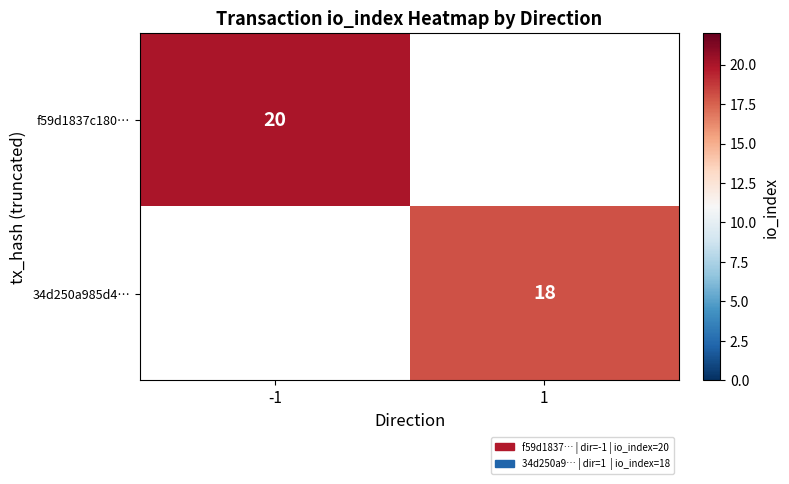

Is the value of 34d250a985d4… at 1 greater than the value of f59d1837c180… at -1?

No